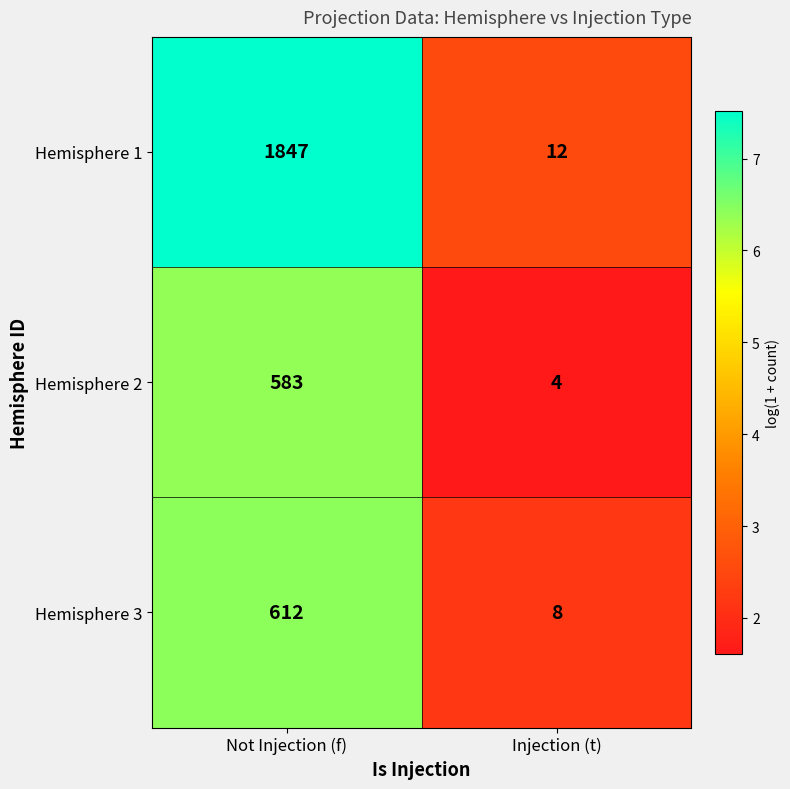

How many series are shown in this chart?

3